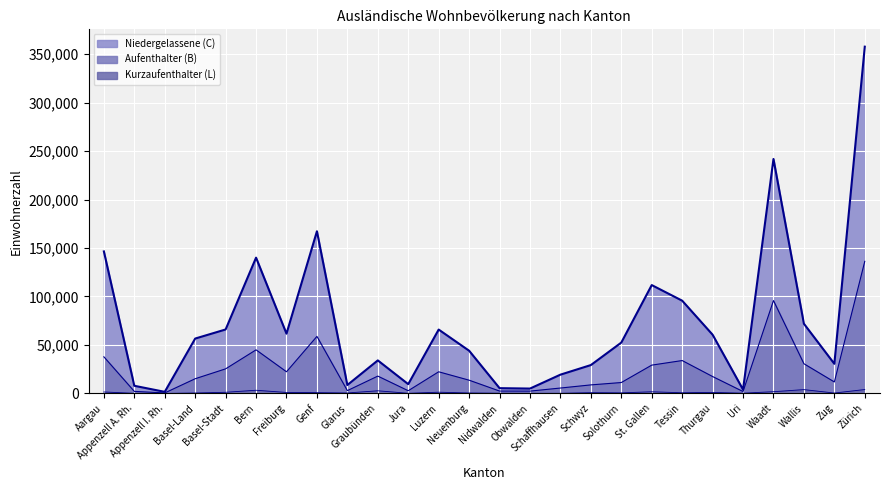

Which series has the widest spread of values?

Niedergelassene (C)